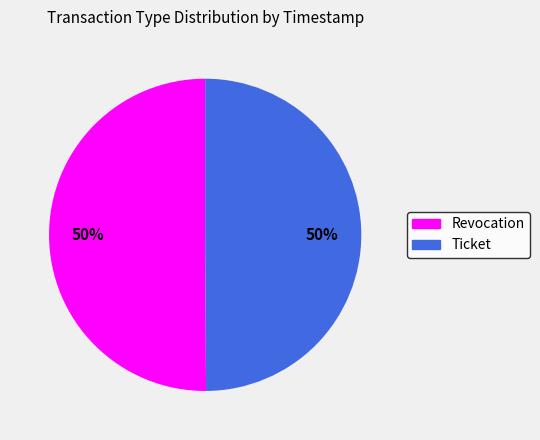

To the nearest percent, what percentage of the pie is Revocation?

50%